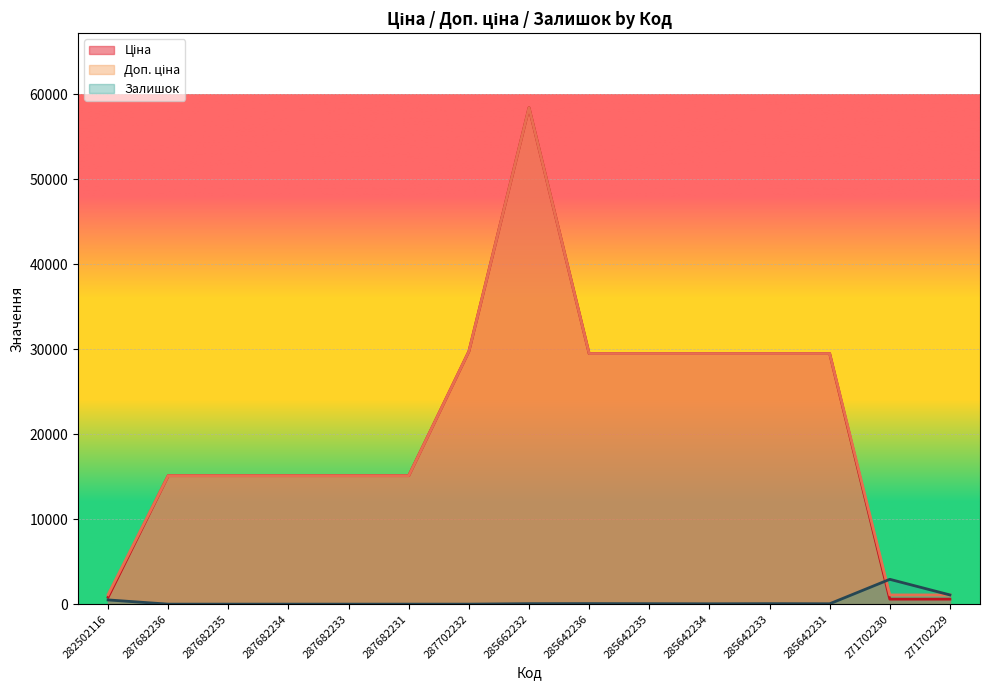

Which series ends up on top after the final intersection of Доп. ціна and Залишок?

Залишок